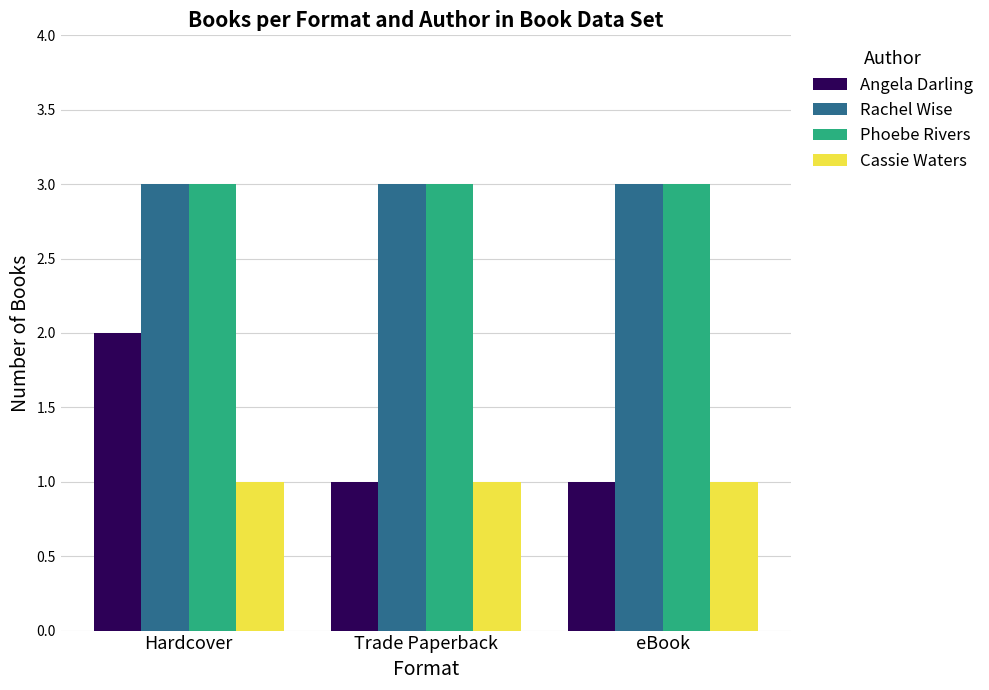

Read the Rachel Wise value at Hardcover.

3